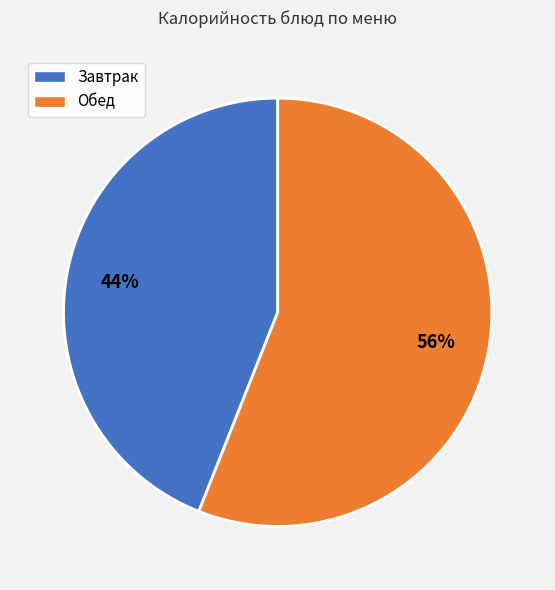

Is there any slice that represents more than half of the pie?

Yes